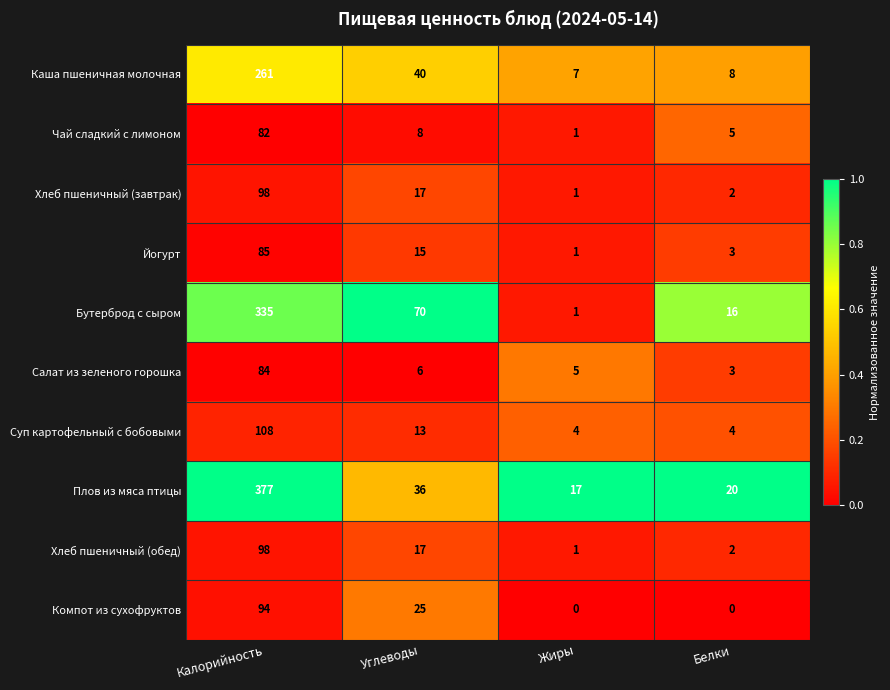

True or false: Бутерброд с сыром has a value of 70 at Углеводы.

True